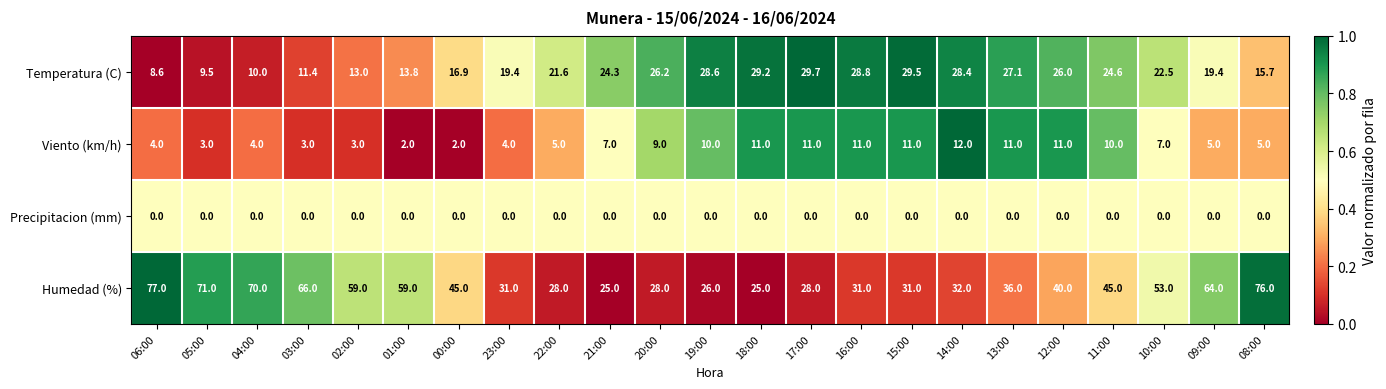

Which series has the largest total across all categories?

Humedad (%)